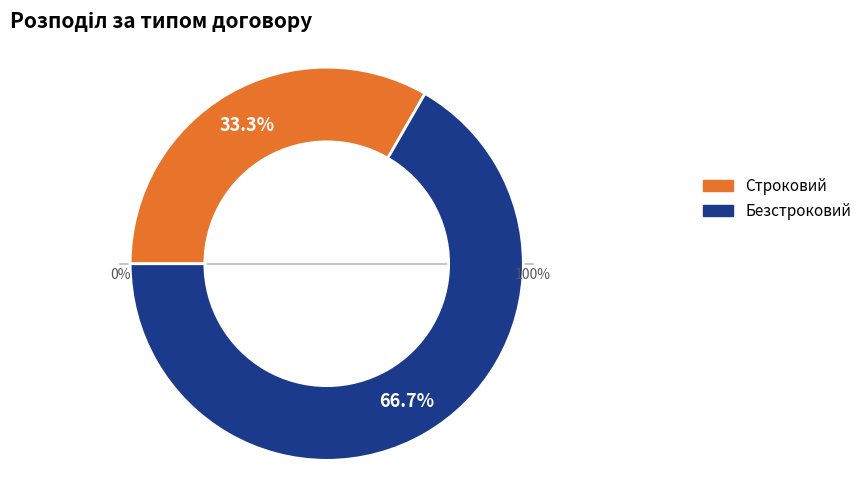

To the nearest percent, what is the combined percentage of Безстроковий and Строковий?

100%